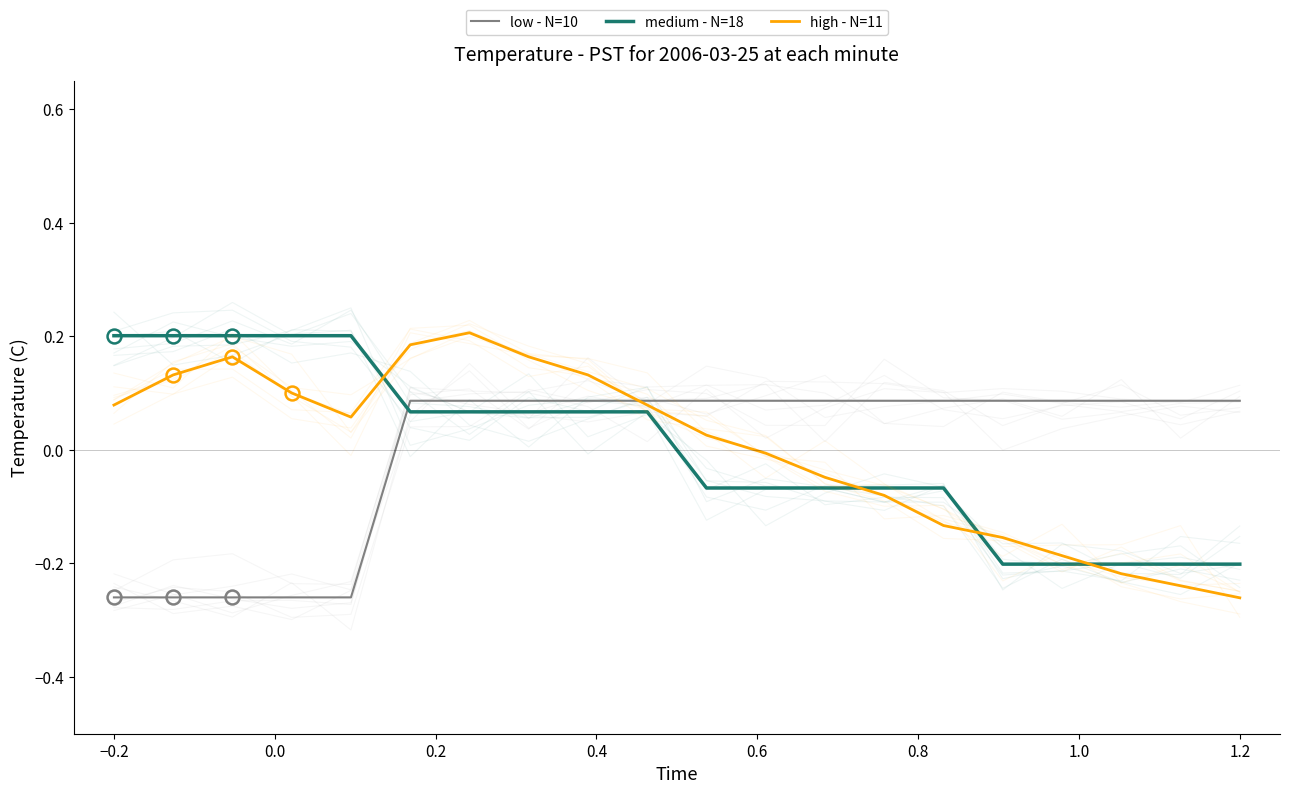

At how many categories does at least one series exceed 0?

20